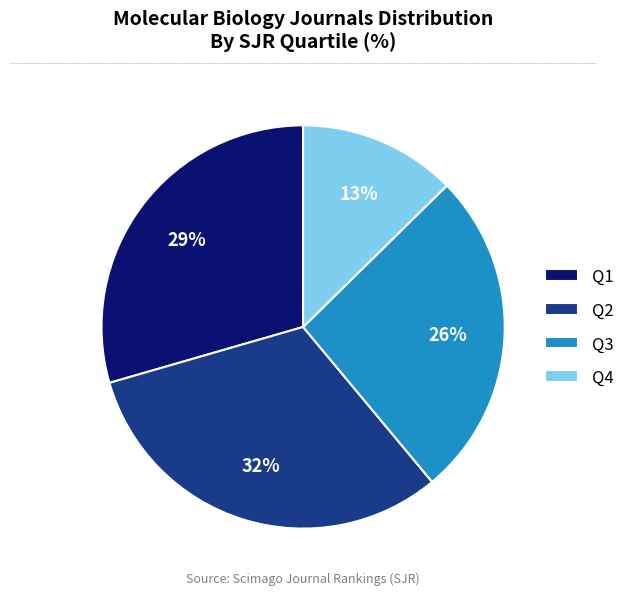

To the nearest percent, what portion does Q1 represent?

29%